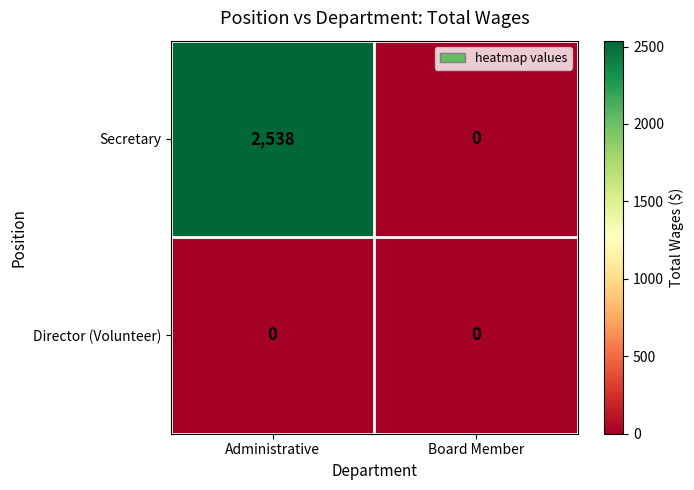

At which label does Secretary reach its minimum?

Board Member